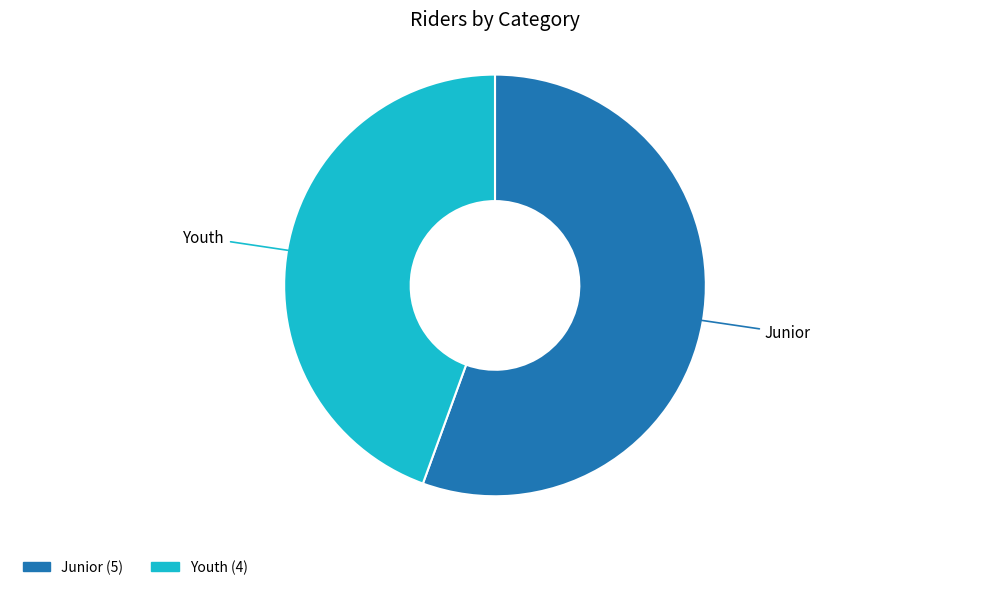

Does any single category account for the majority?

Yes